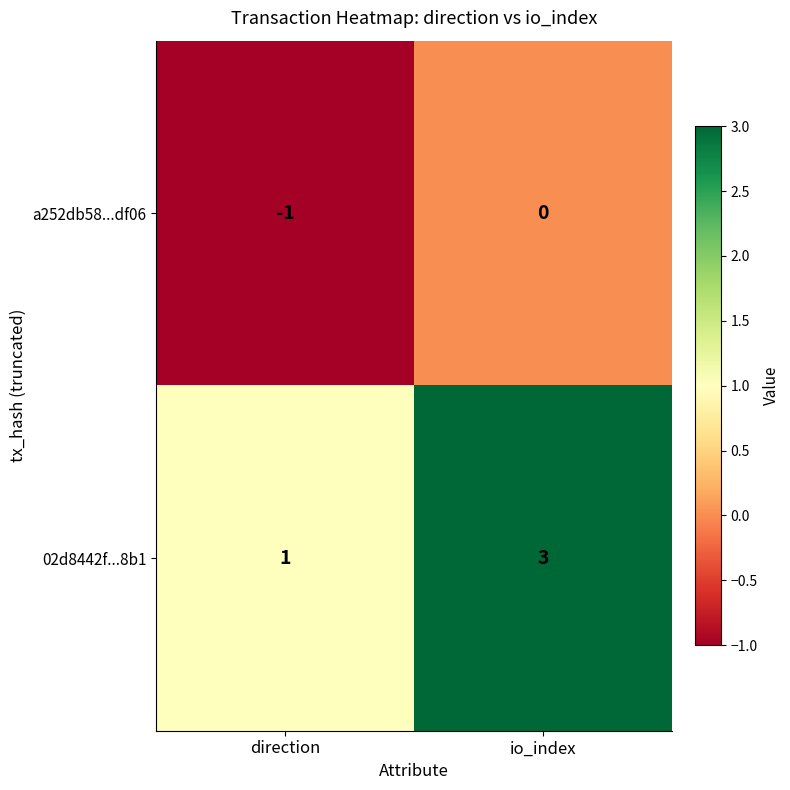

The value of a252db58...df06 at direction is 0. True or false?

False